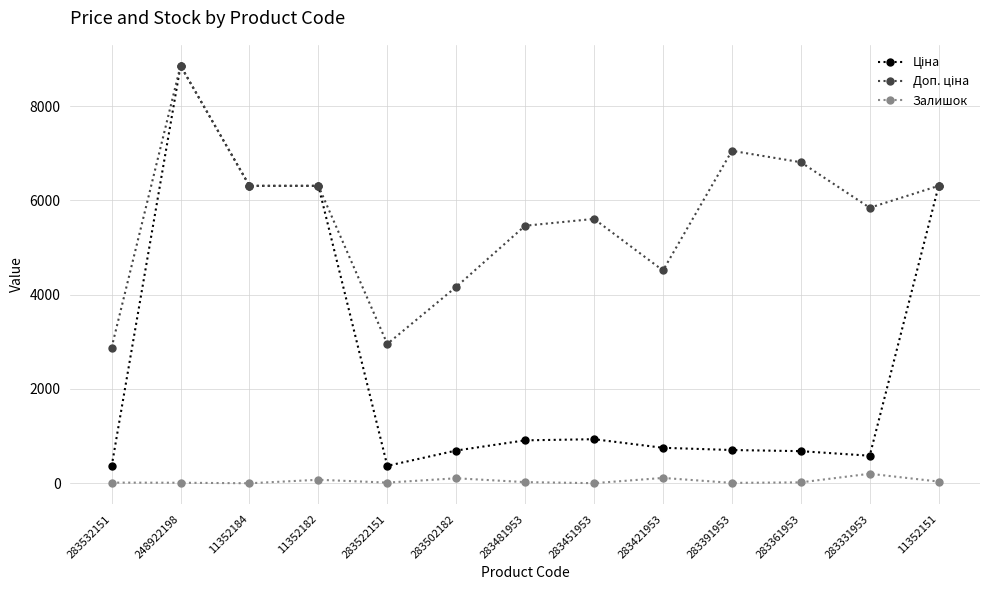

What is the difference between the highest and lowest values at 283331953?

5641.9